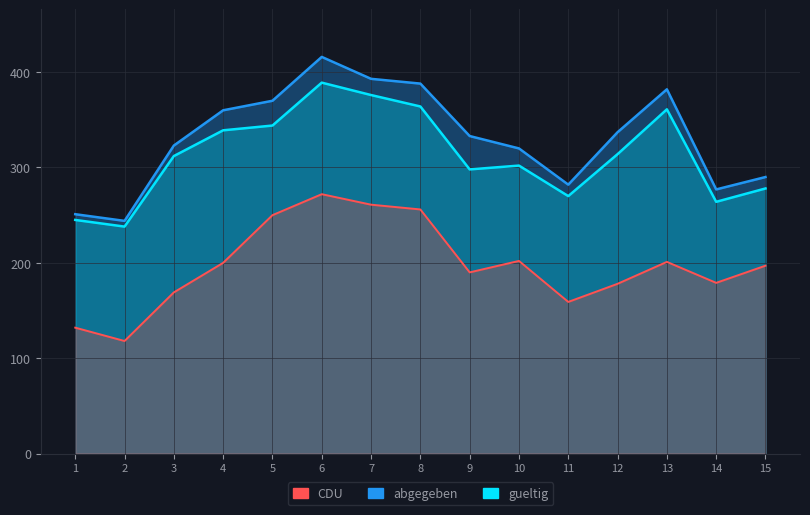

The value of abgegeben at 12 is 337. True or false?

True